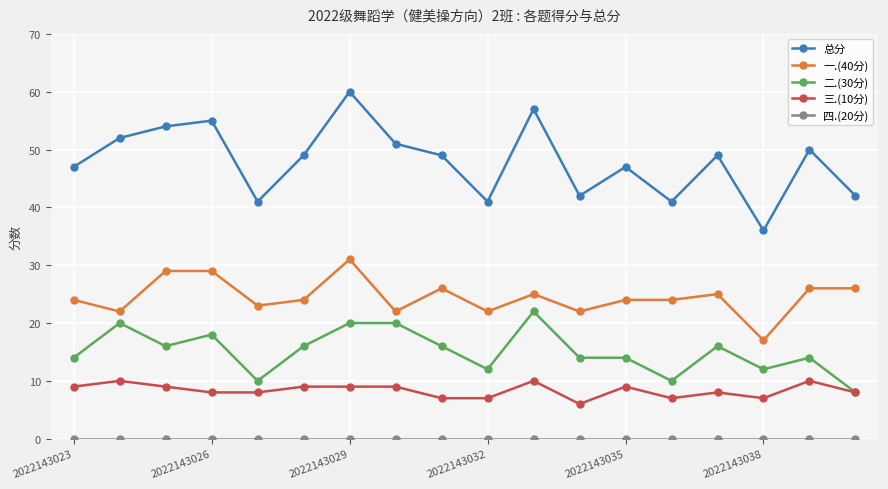

True or false: 一.(40分) and 二.(30分) intersect in this chart.

False